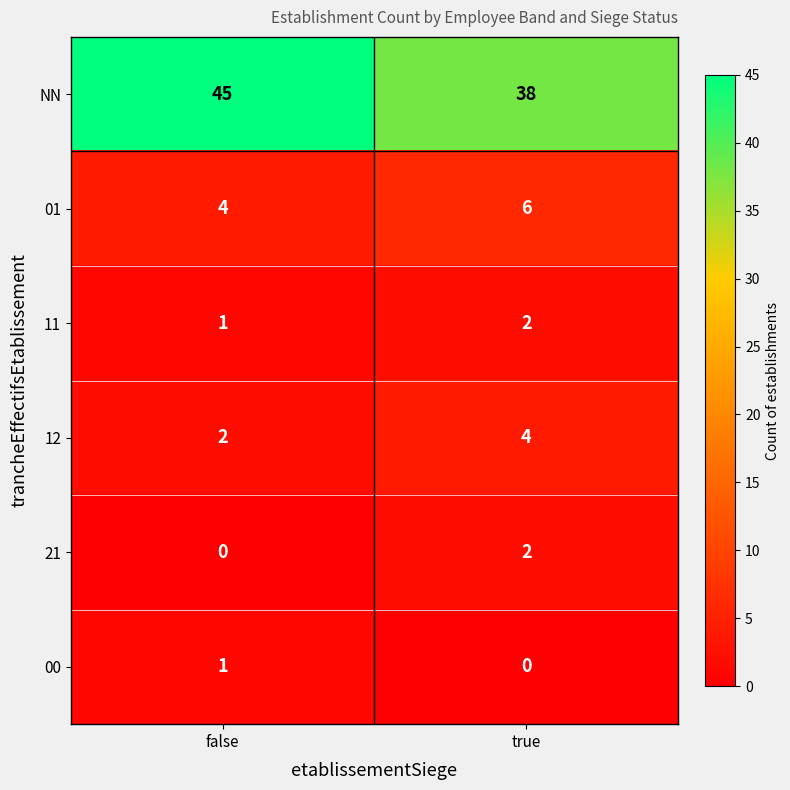

At which category does the chart reach its peak across all series?

false